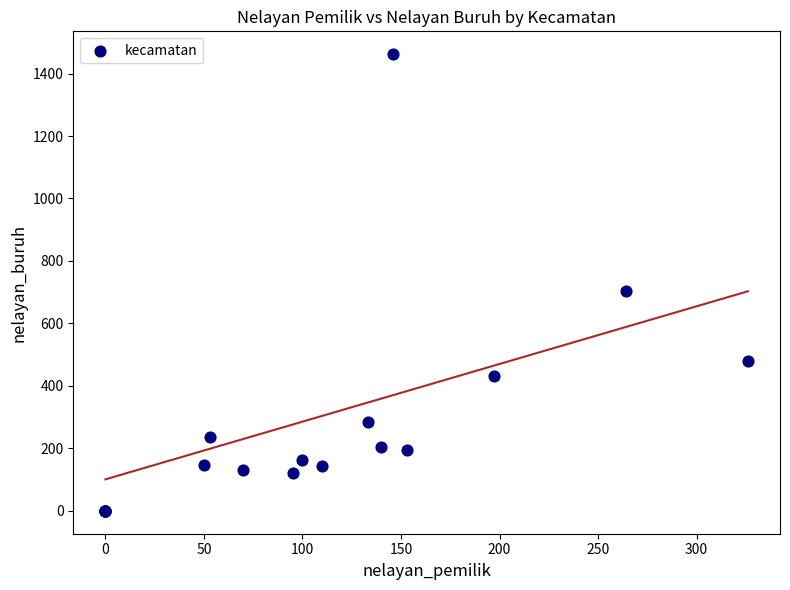

What Y value in the scatter plot is closest to 731?

704